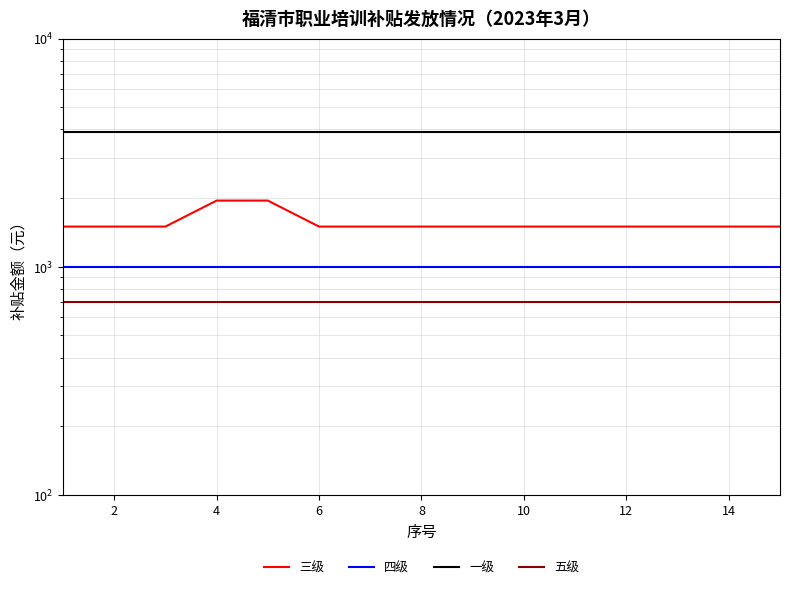

True or false: 四级 has a value of 1000 at 0.

True